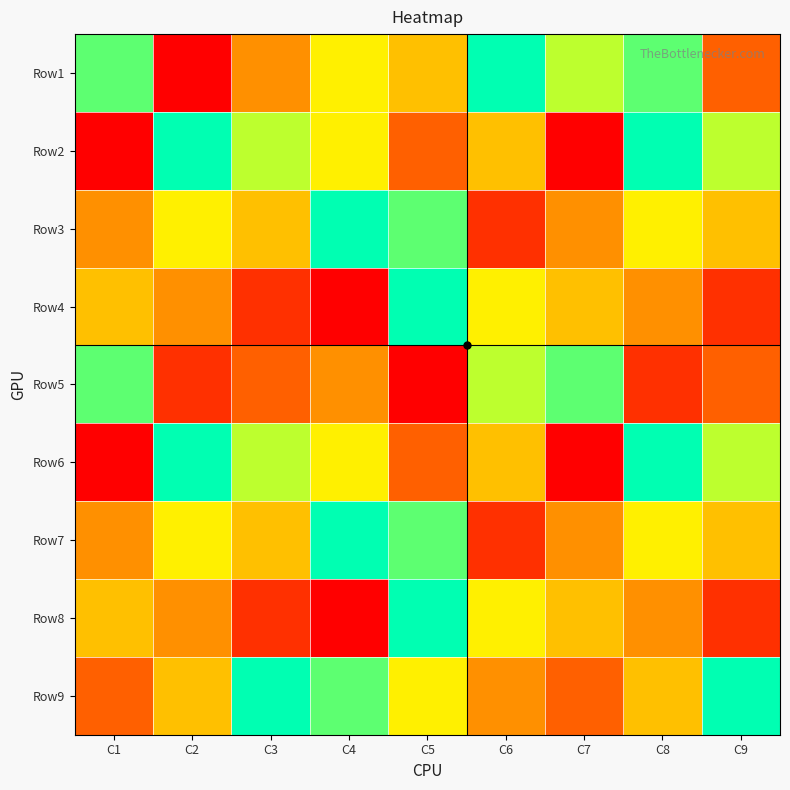

Reading left to right, transcribe all the data shown in this chart.

Row1: C1=8	C2=1	C3=4	C4=6	C5=5	C6=9	C7=7	C8=8	C9=3
Row2: C1=1	C2=9	C3=7	C4=6	C5=3	C6=5	C7=1	C8=9	C9=7
Row3: C1=4	C2=6	C3=5	C4=9	C5=8	C6=2	C7=4	C8=6	C9=5
Row4: C1=5	C2=4	C3=2	C4=1	C5=9	C6=6	C7=5	C8=4	C9=2
Row5: C1=8	C2=2	C3=3	C4=4	C5=1	C6=7	C7=8	C8=2	C9=3
Row6: C1=1	C2=9	C3=7	C4=6	C5=3	C6=5	C7=1	C8=9	C9=7
Row7: C1=4	C2=6	C3=5	C4=9	C5=8	C6=2	C7=4	C8=6	C9=5
Row8: C1=5	C2=4	C3=2	C4=1	C5=9	C6=6	C7=5	C8=4	C9=2
Row9: C1=3	C2=5	C3=9	C4=8	C5=6	C6=4	C7=3	C8=5	C9=9